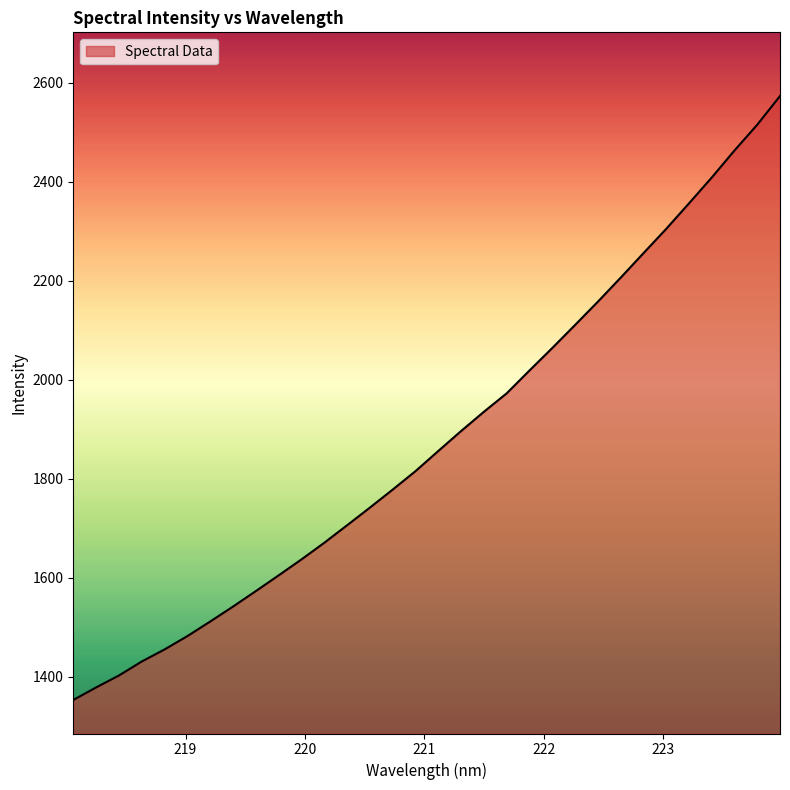

What is the average value?

1880.6